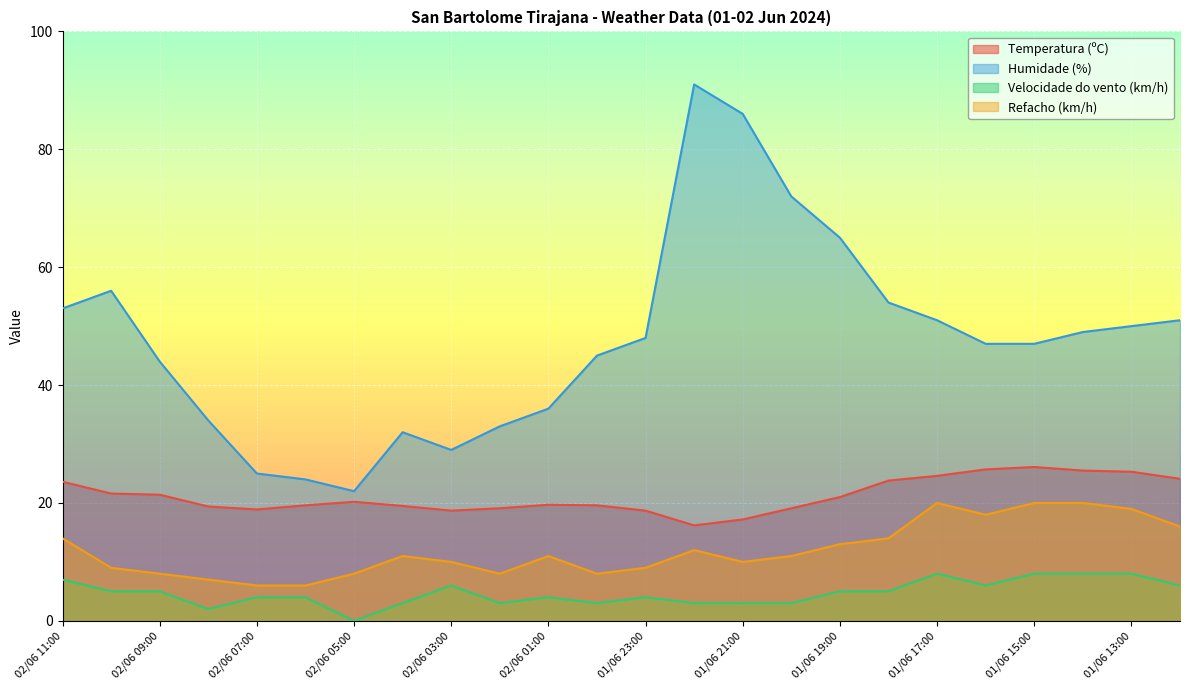

In Refacho (km/h), how many points are lower than both neighbors (excluding endpoints)?

4